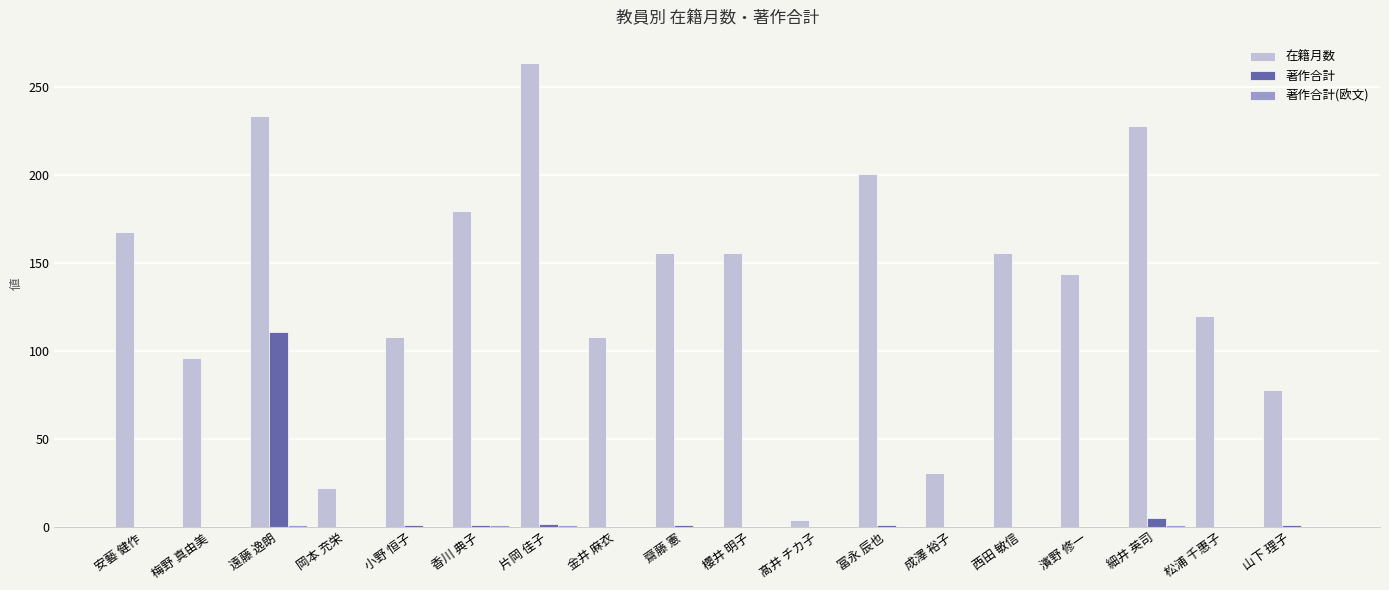

Between 梅野 真由美 and 片岡 佳子, which series saw the biggest shift?

在籍月数